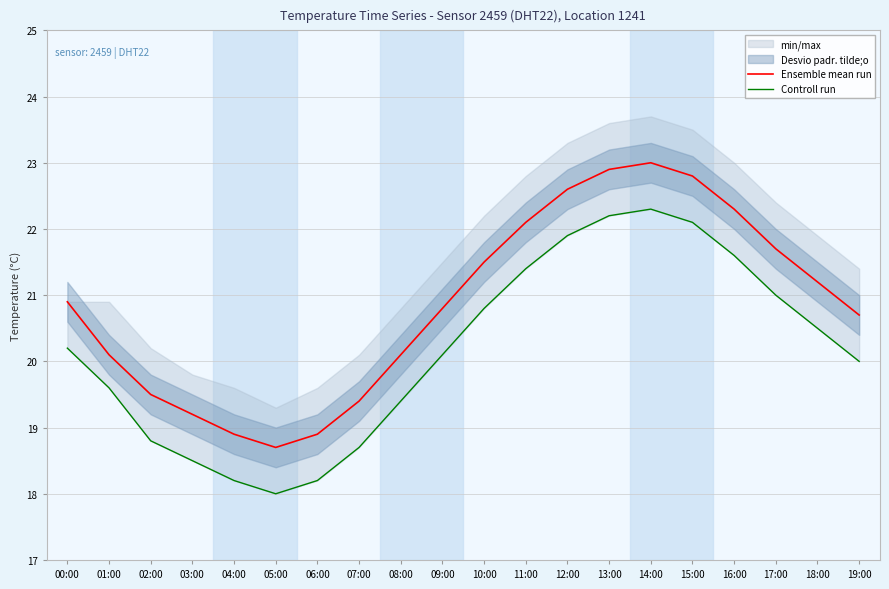

True or false: Controll run and Ensemble mean run intersect in this chart.

False